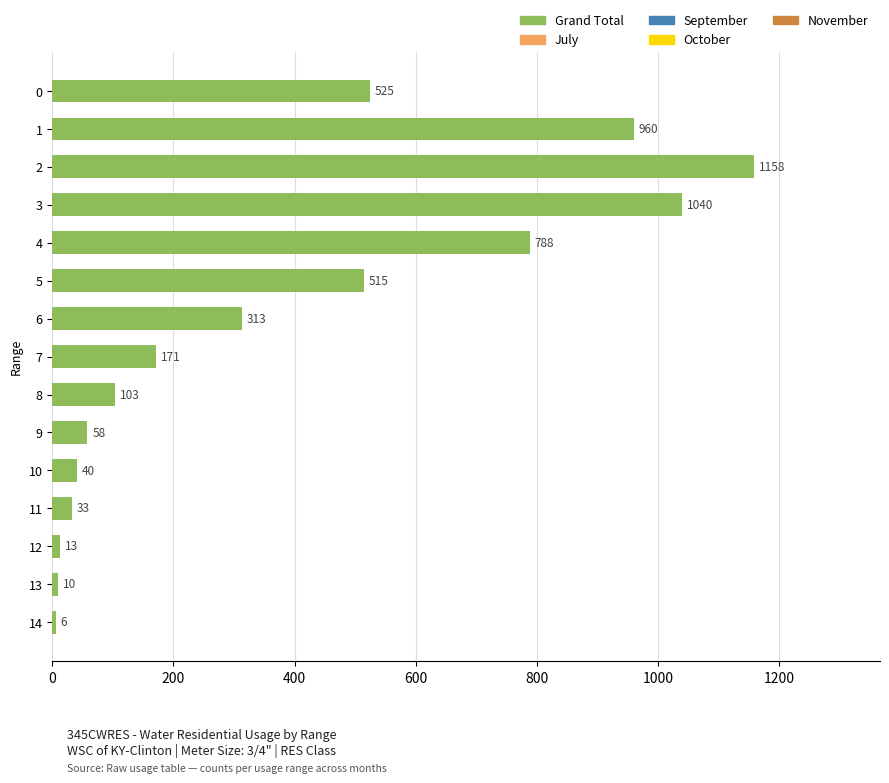

Read the value at 9, to the nearest 50.

50